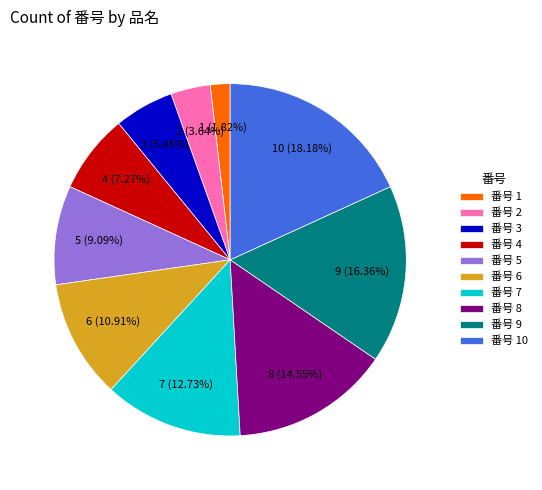

Which category has the biggest portion of the pie?

番号 10